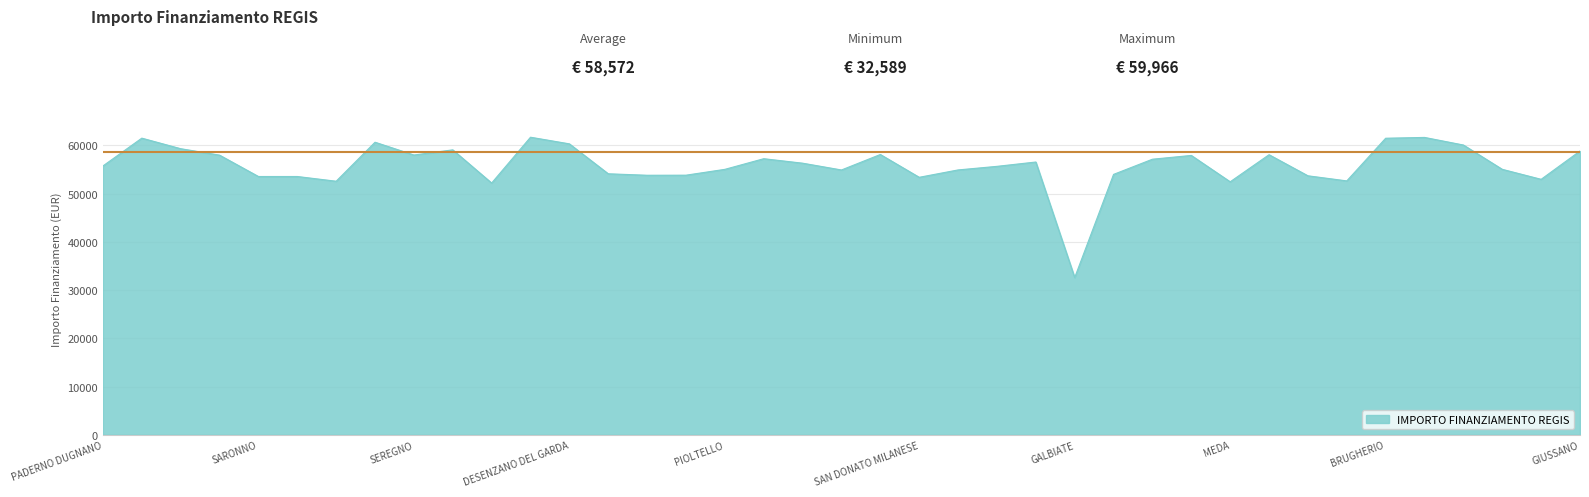

What is the greatest value displayed?

61665.1